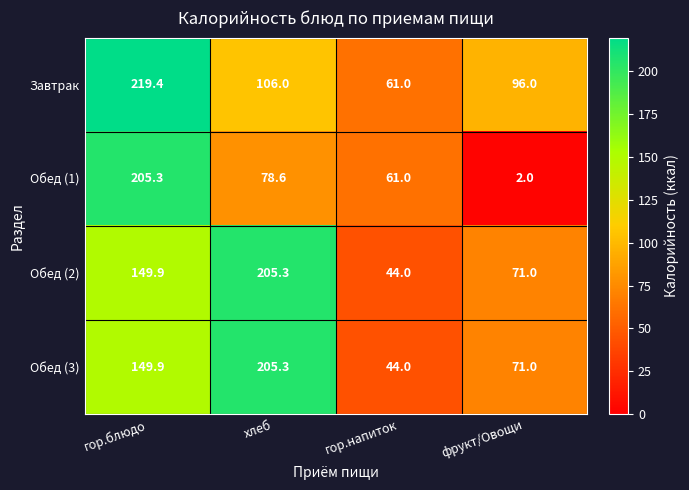

The Обед (2) series shows 44.0 at гор.напиток. True or false?

True